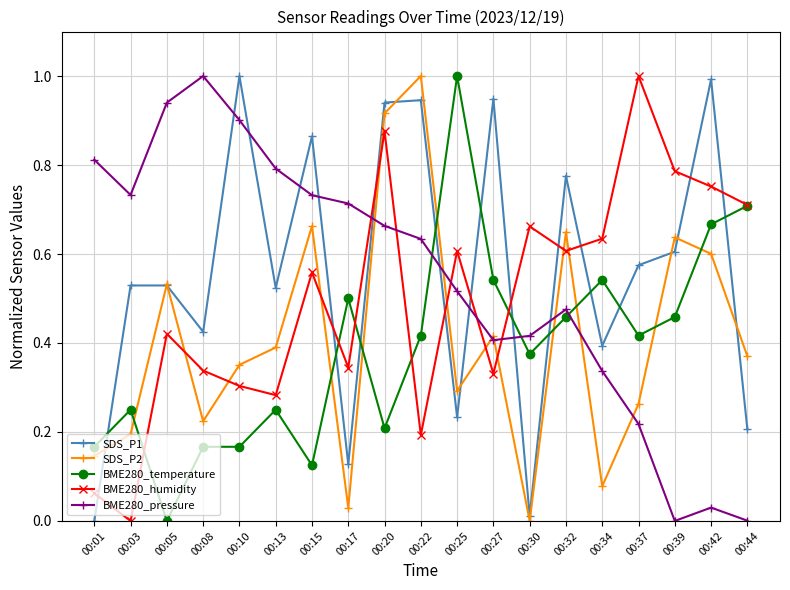

Rank the series at 00:42 from lowest to highest value.

BME280_pressure, SDS_P2, BME280_temperature, BME280_humidity, SDS_P1